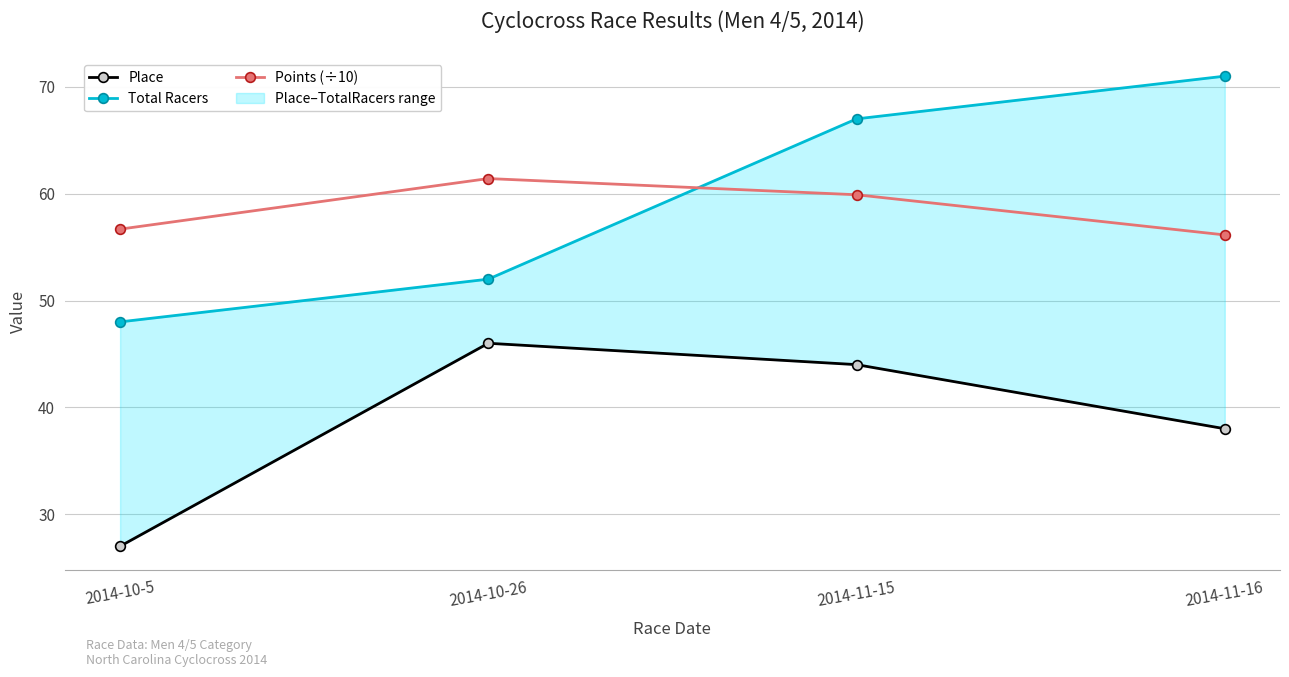

What is the average value of the Points (÷10) series?

58.5